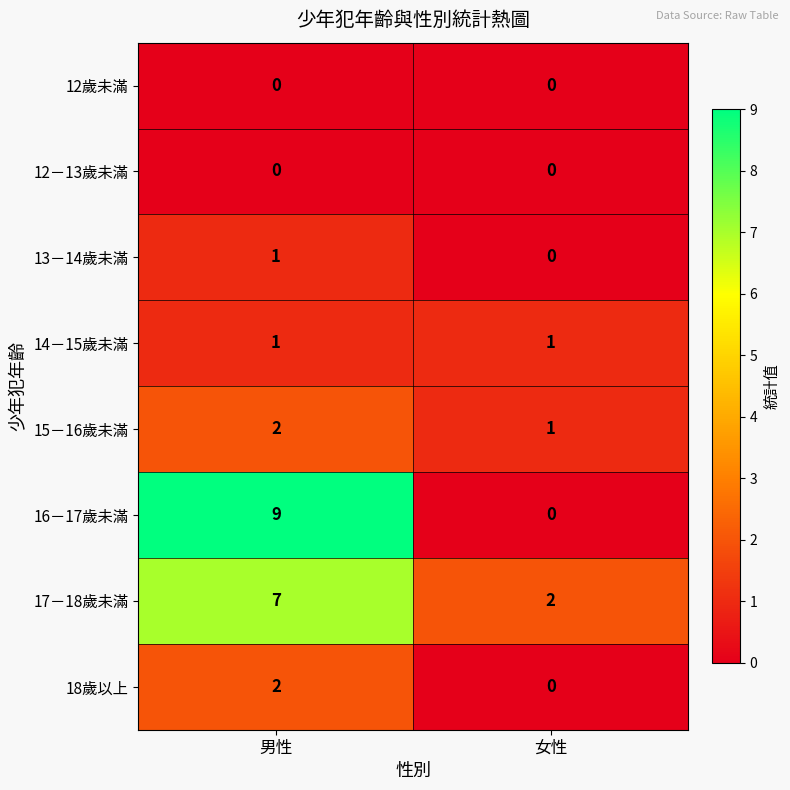

True or false: 16－17歲未滿 has a value of 0 at 女性.

True